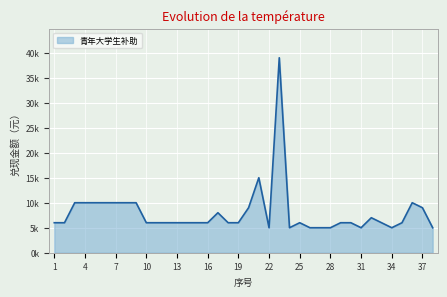

Does the chart display data point markers on the line(s)?

No